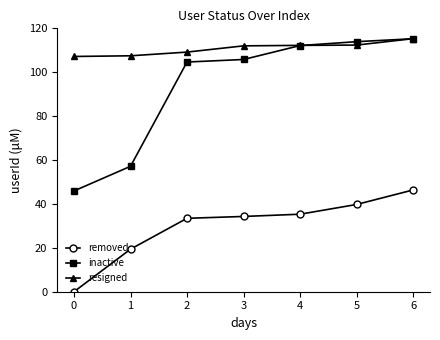

What is the maximum value for resigned?

115.3